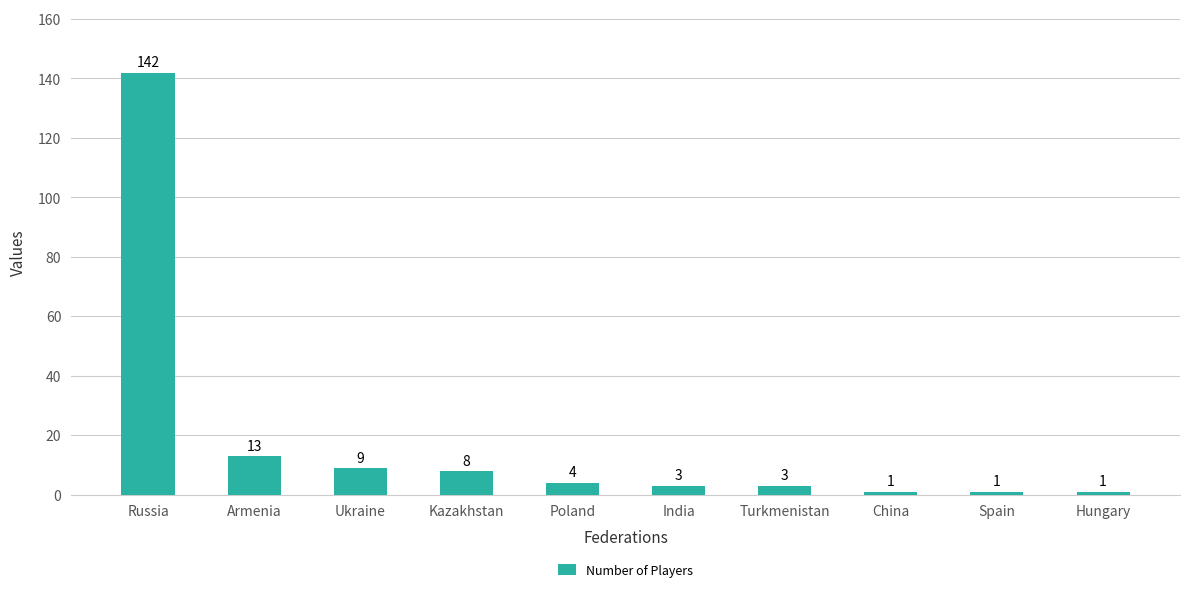

What is the value of the 7th bar from the left?

3